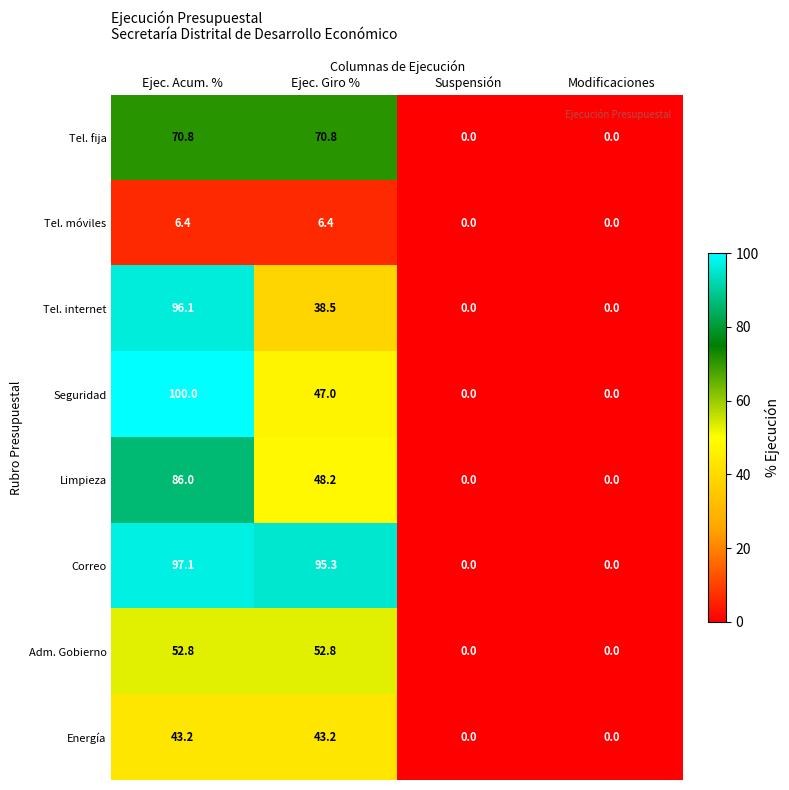

Between Ejec. Acum. % and Ejec. Giro %, which series saw the biggest shift?

Tel. internet